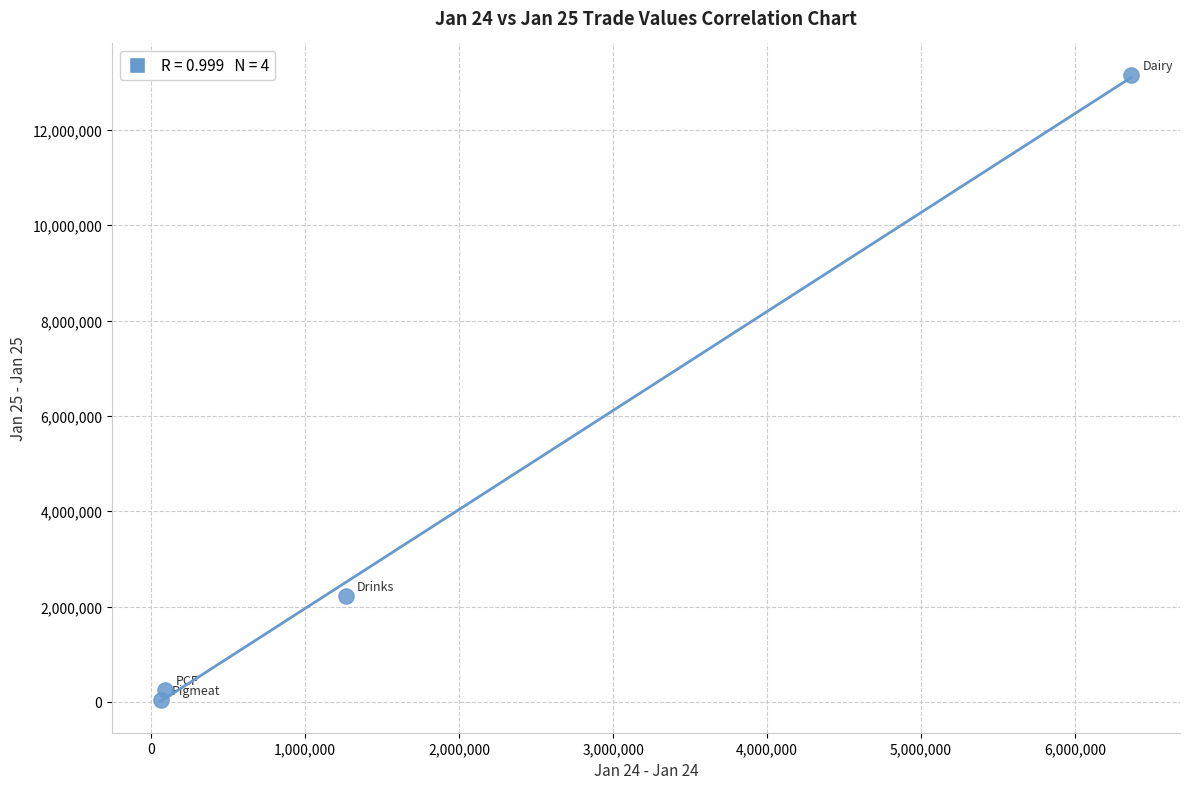

What Y value in the scatter plot is closest to 6600430?

2232421